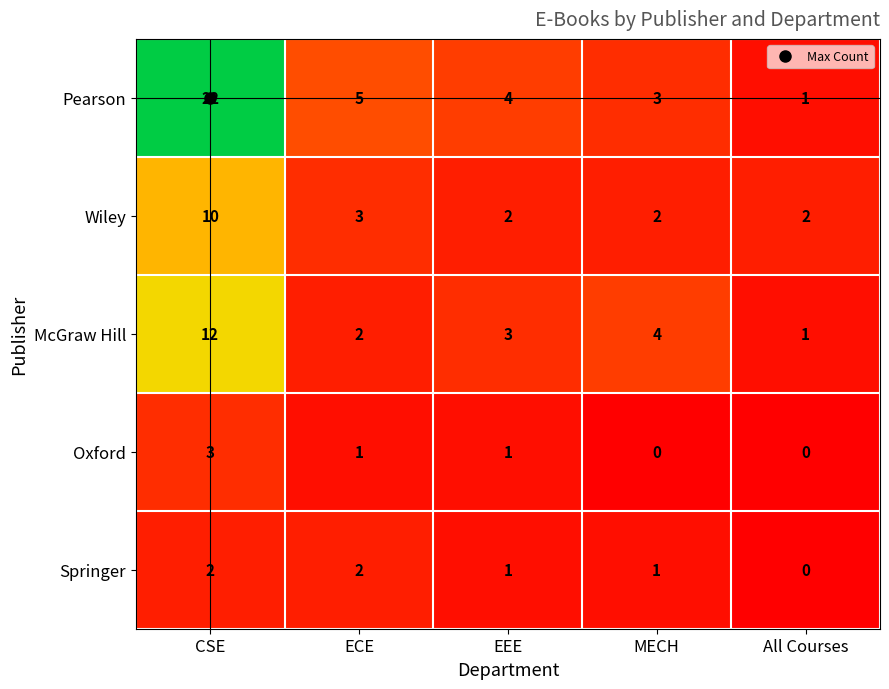

Which series has the largest total across all categories?

Pearson